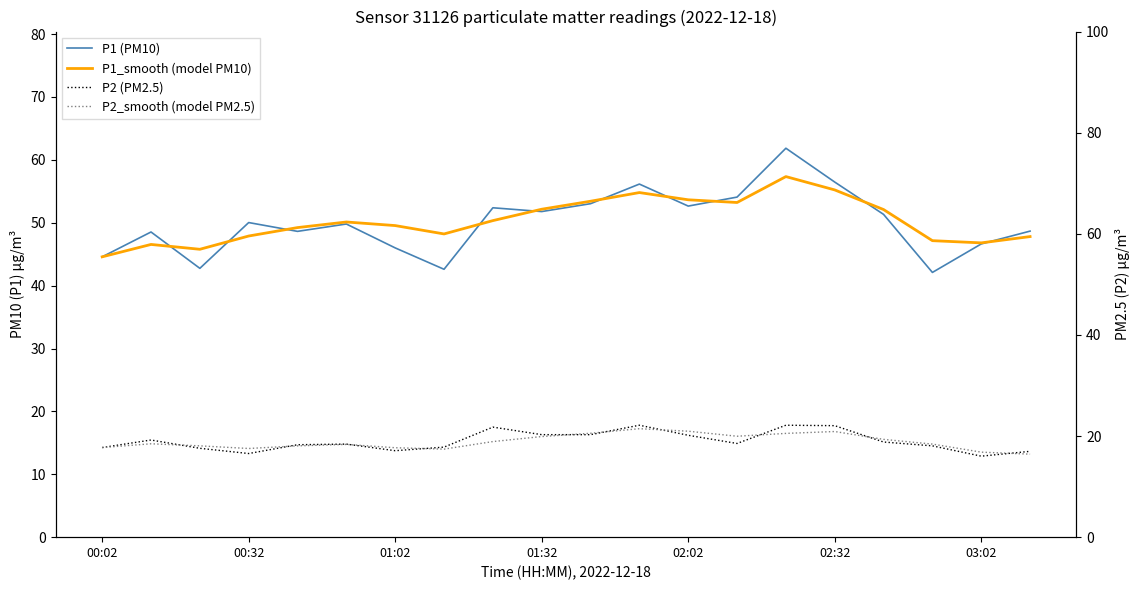

What is the maximum value for P2 (PM2.5)?

17.8